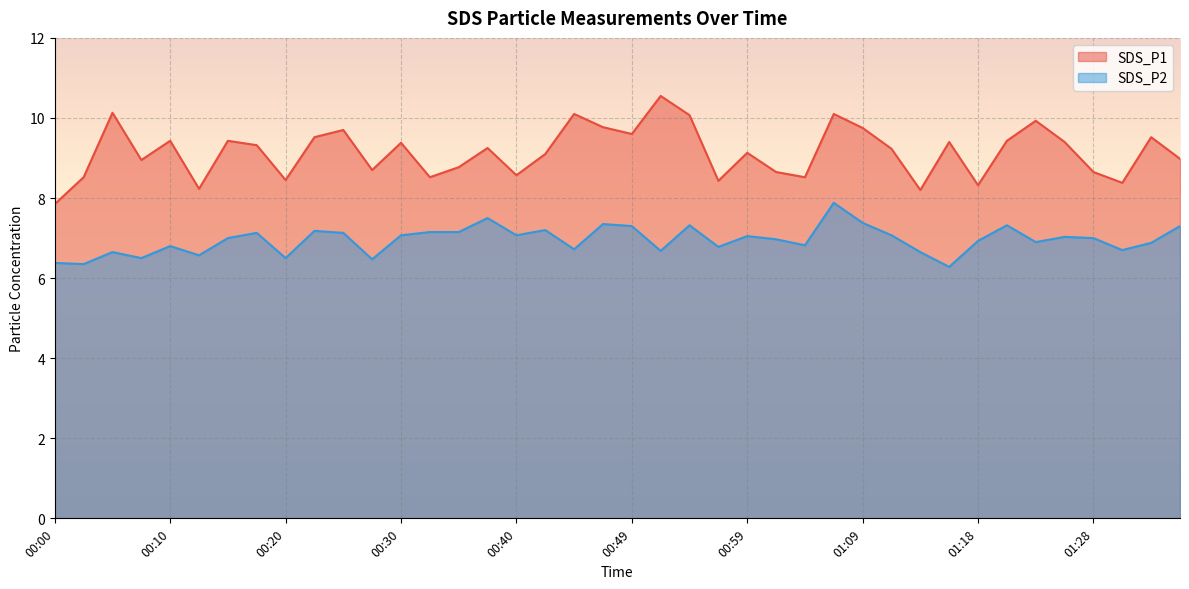

What is the label of the 14th point from the right?

01:04